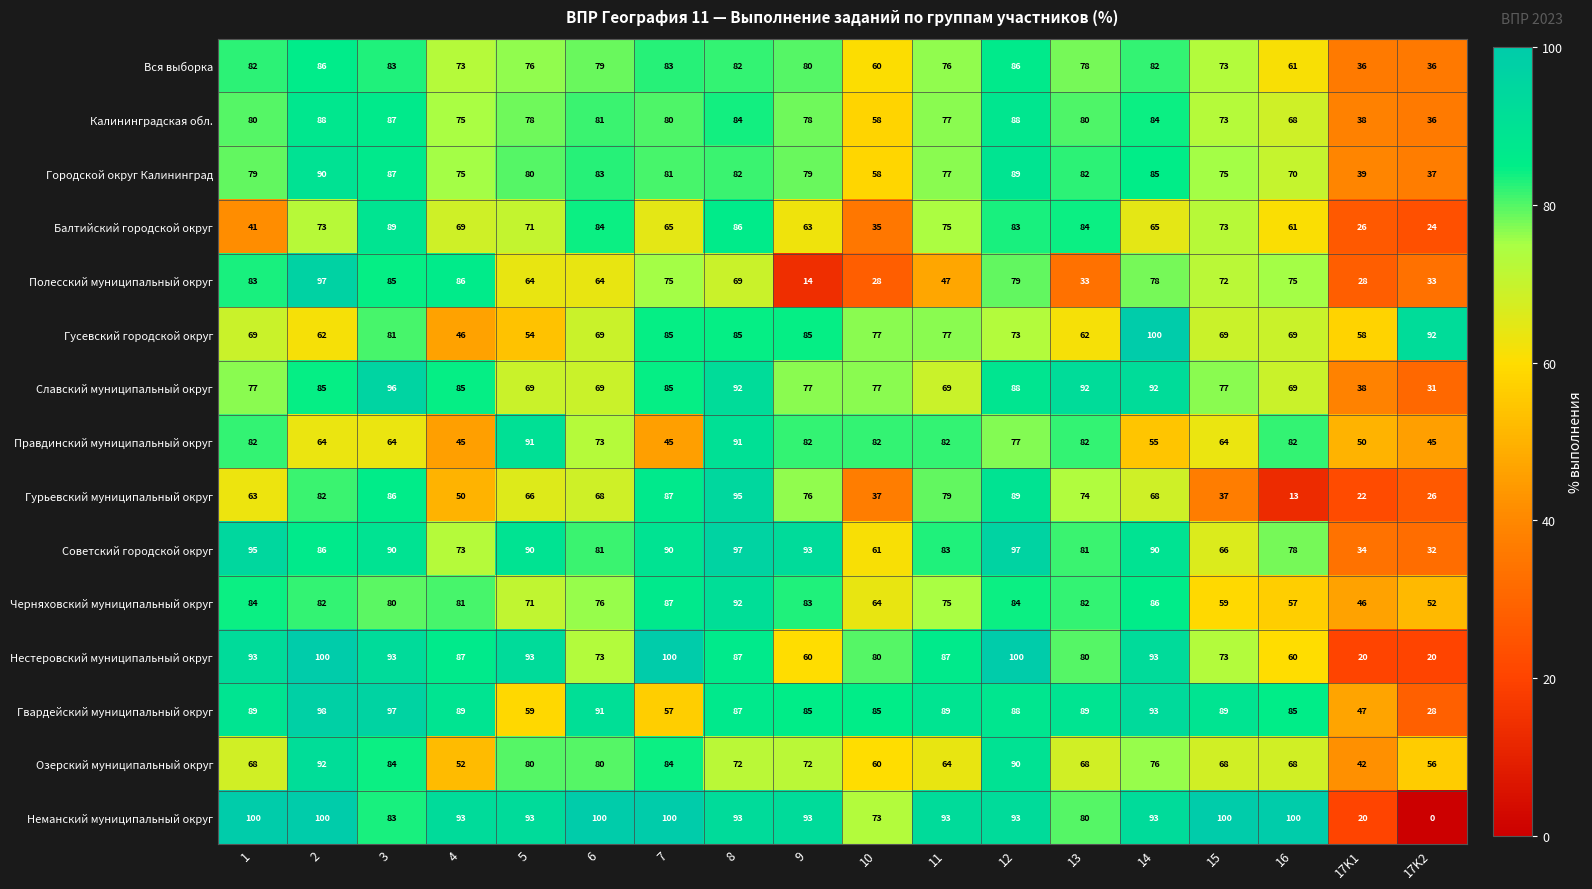

What value does the Балтийский городской округ series have at 6?

84